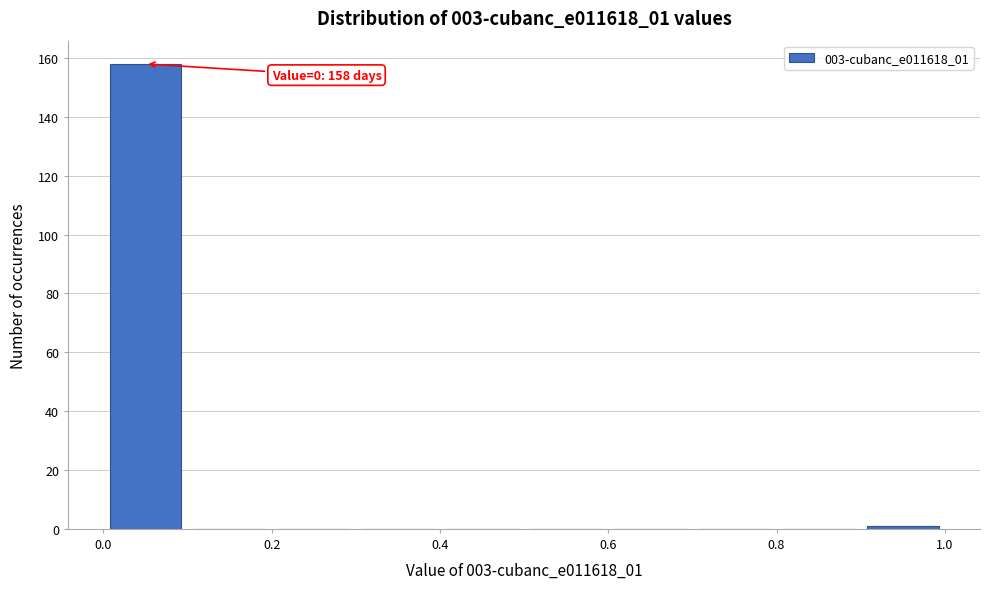

Over which range of the x-axis is the bar tallest?

0.0 to 0.1